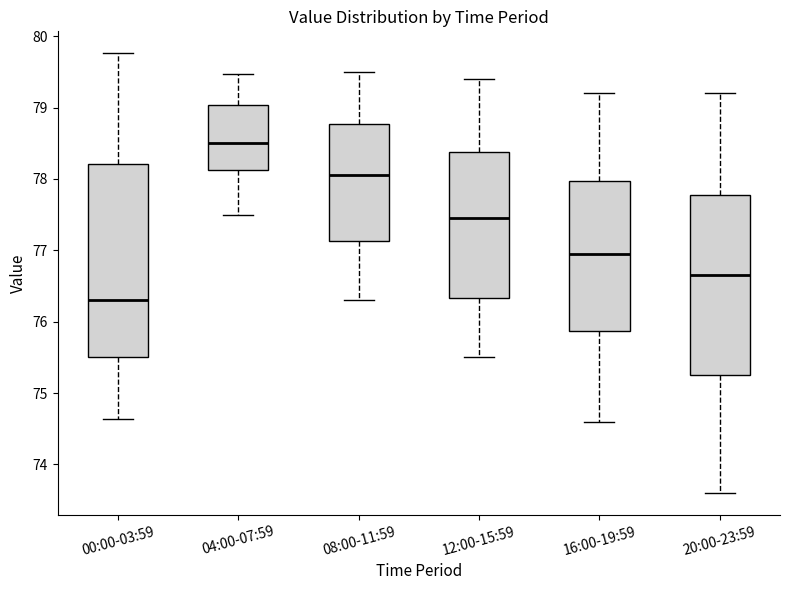

Where does the upper whisker of the box for 04:00-07:59 end on the y-axis? The values are not printed on the chart, so give them approximately, as read against the axis.

79.5